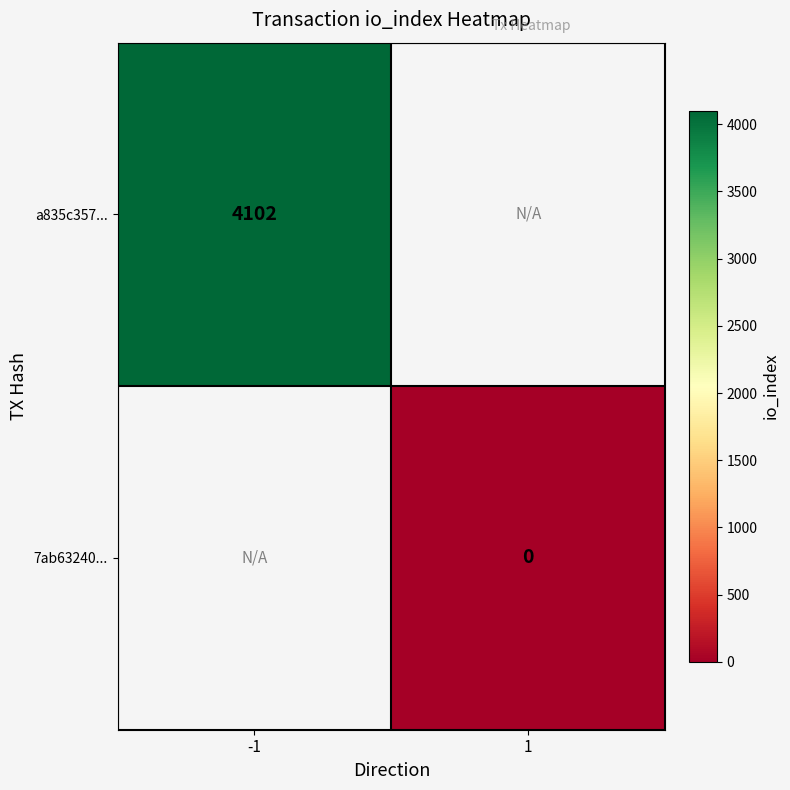

The value of a835c357... at -1 is 6962. True or false?

False